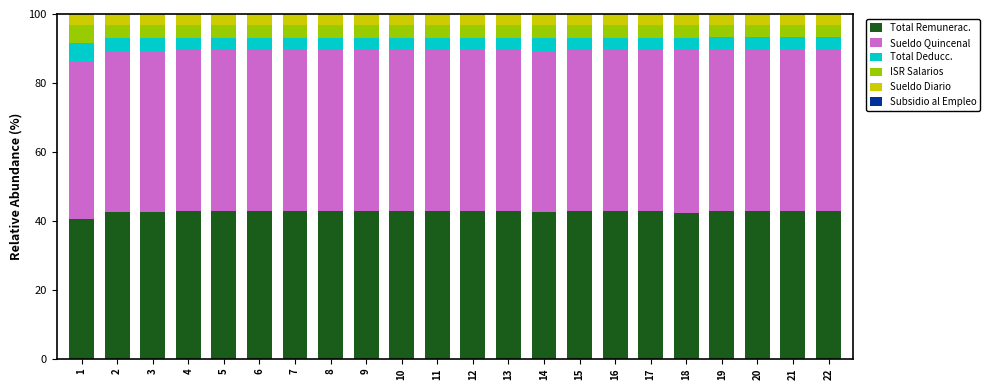

What is the total value across all series at 3?

100.0